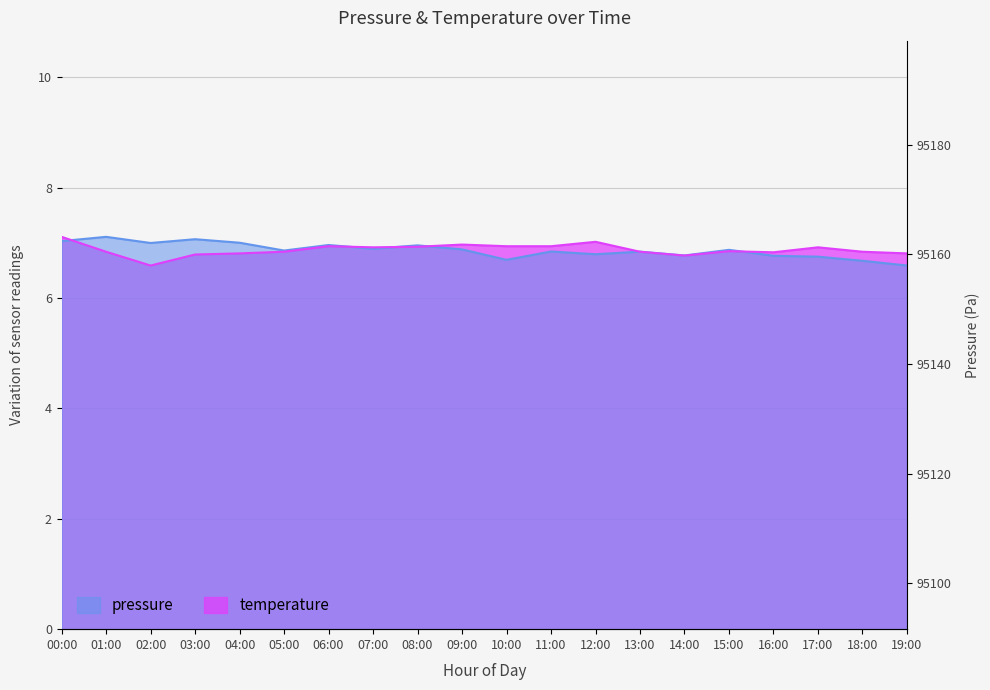

Which series changed the most between 08:00 and 19:00?

pressure